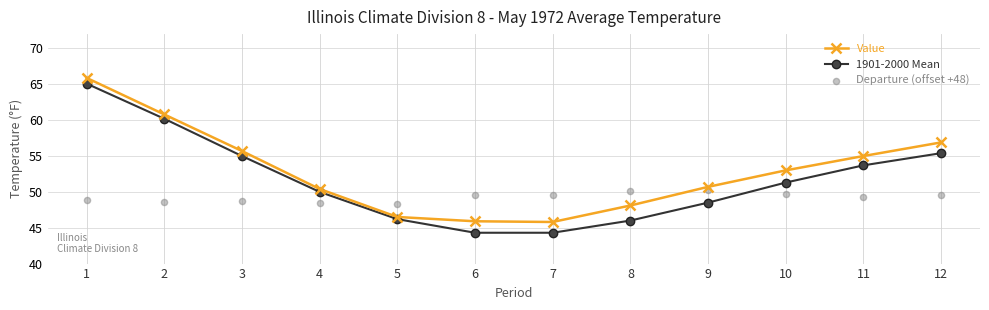

Is the value of 1901-2000 Mean at 8 greater than the value of Value at 10?

No